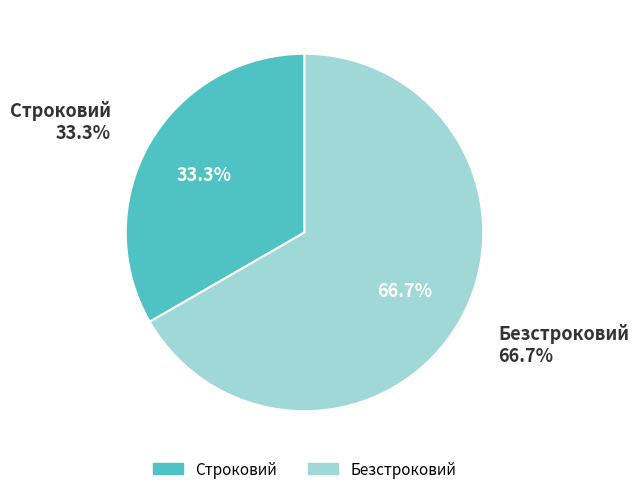

Combined, what portion of the pie is Строковий and Безстроковий?

100.0%